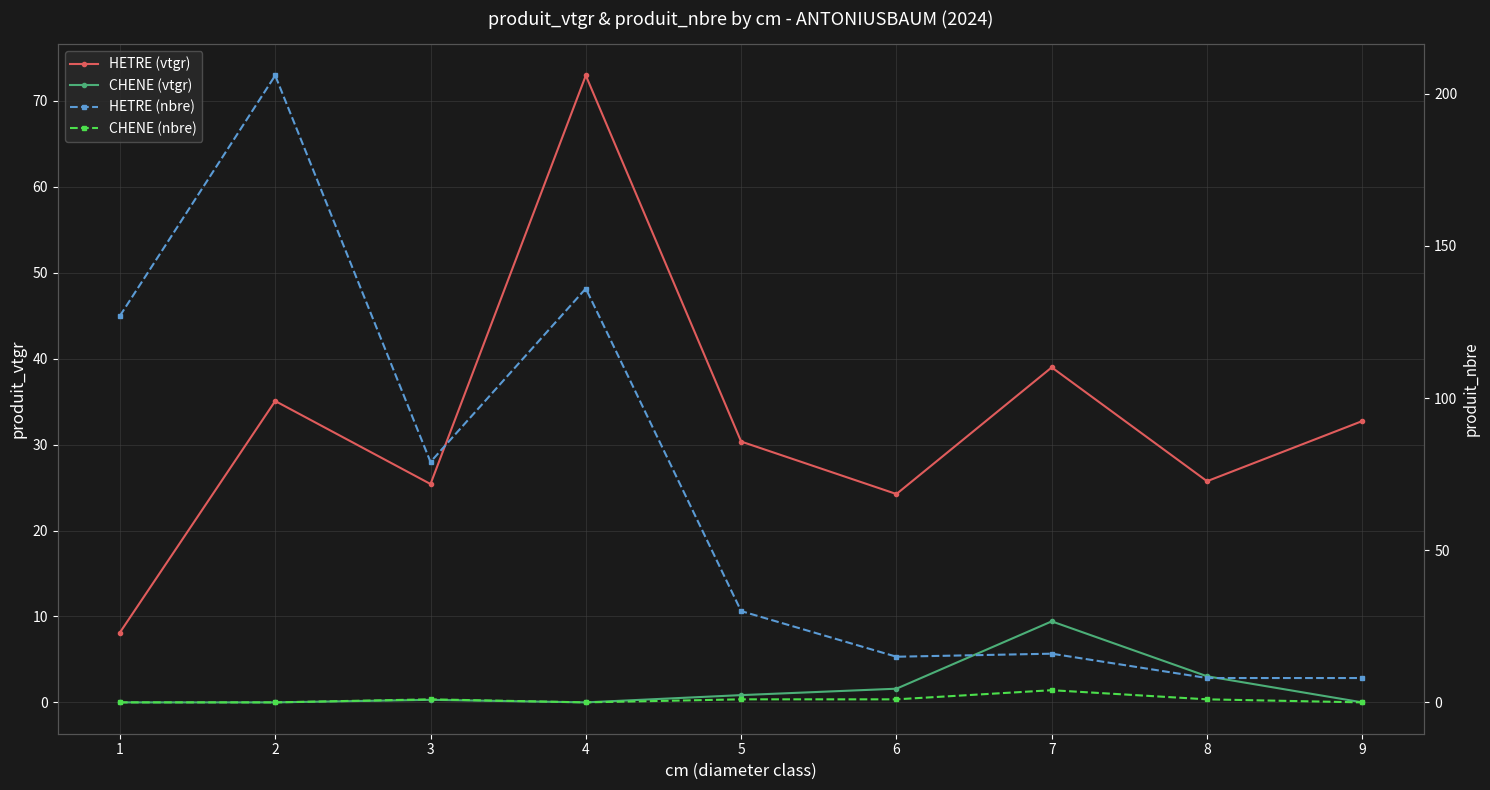

True or false: HETRE (vtgr) has more than 1 interior local peaks.

True